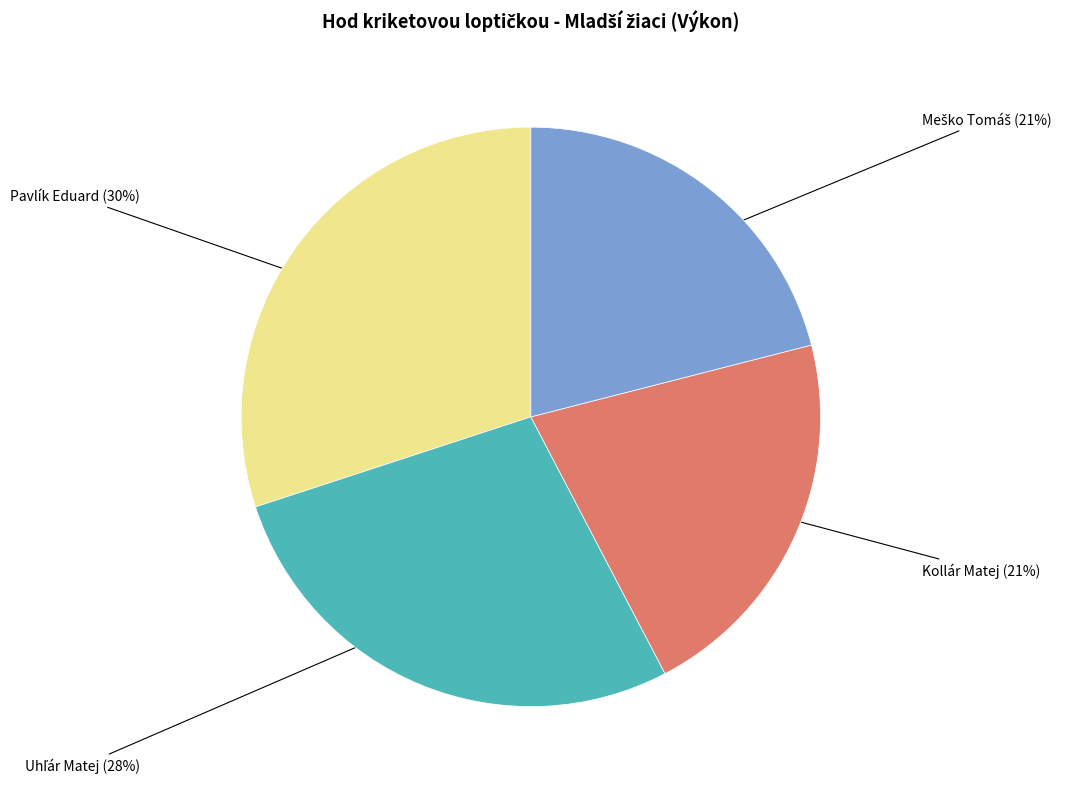

Does any single category account for the majority?

No